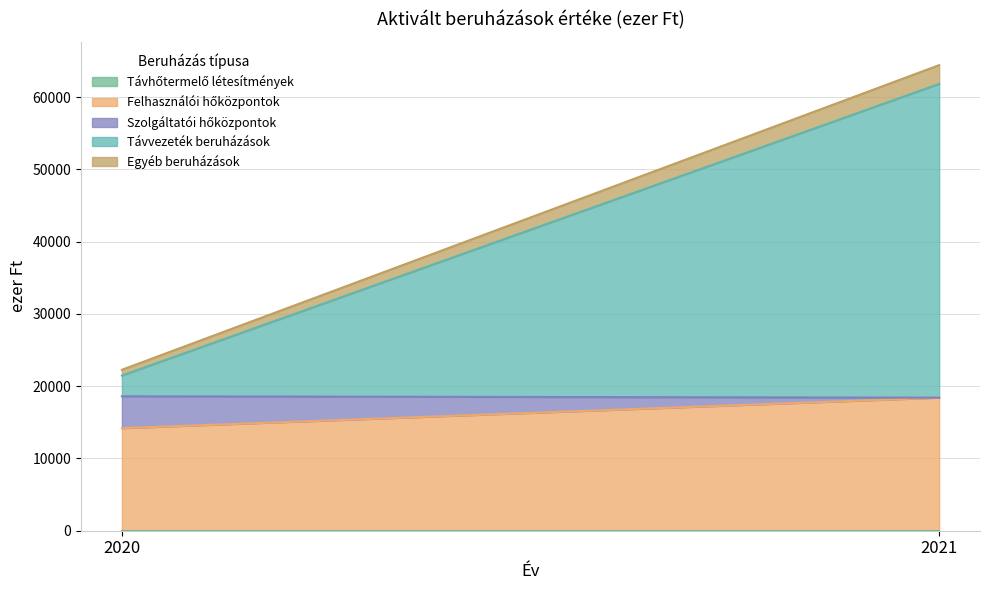

Which series has the largest range (max minus min)?

Távvezeték beruházások